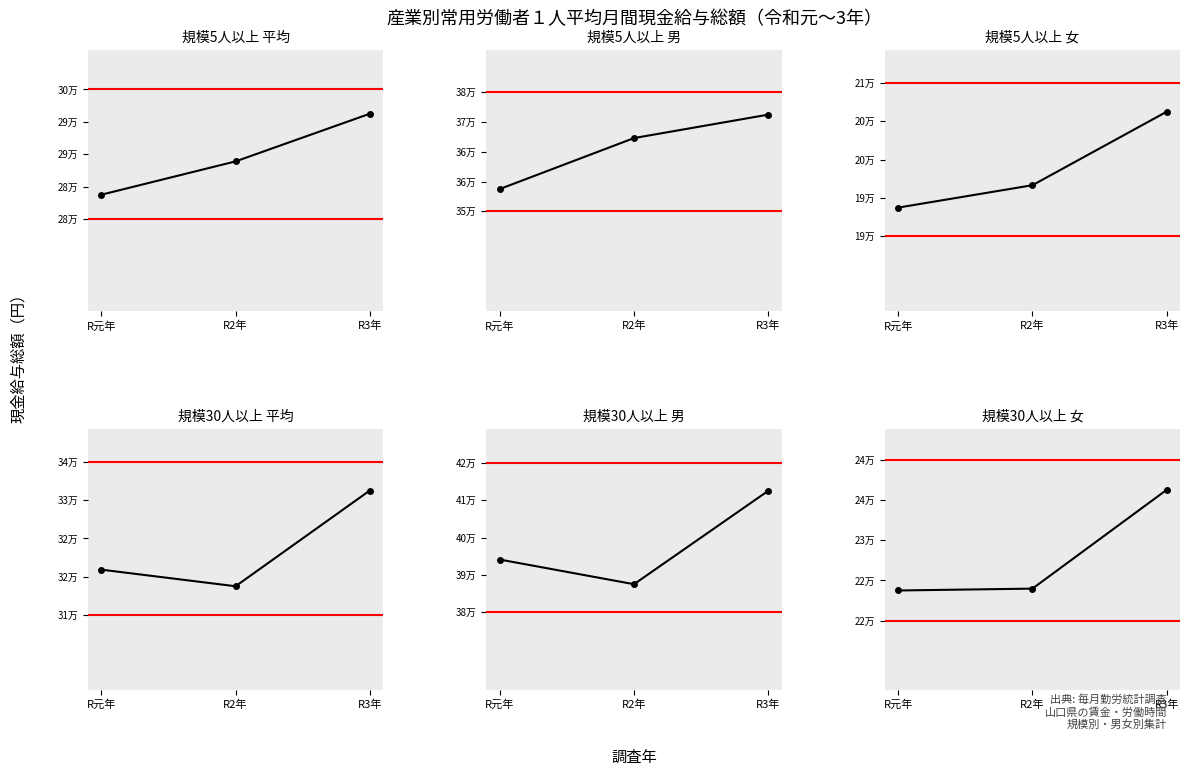

Which series has the widest spread of values?

規模30人以上 男